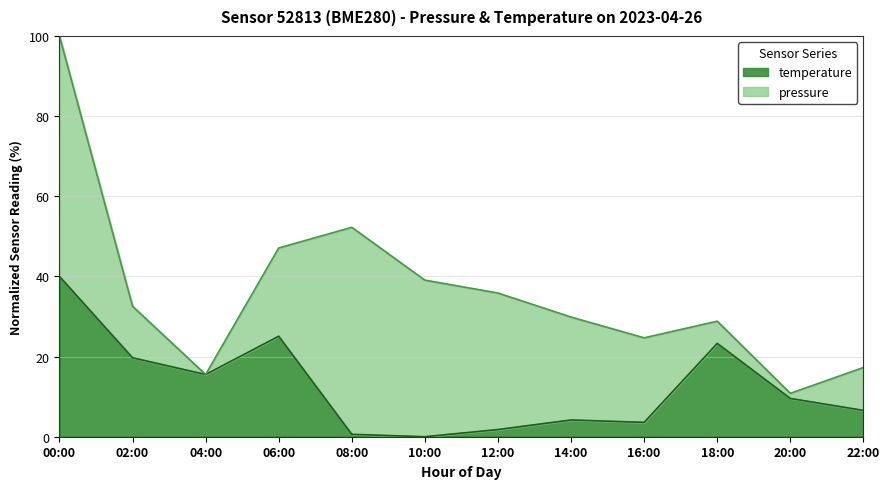

Where is the first local maximum?

06:00